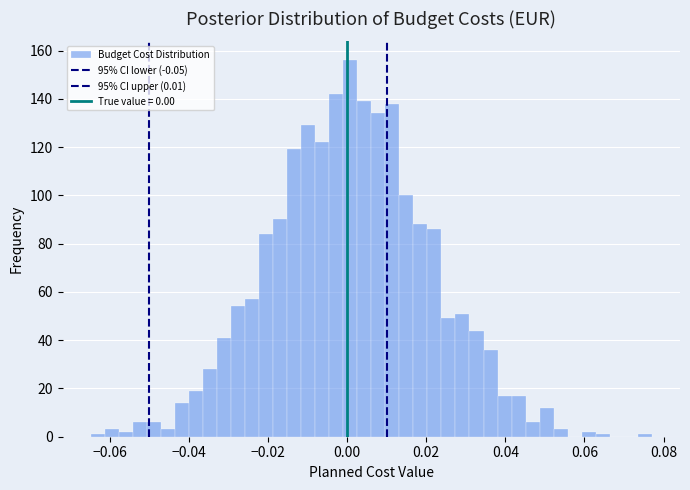

Around what value on the x-axis is the tallest bar? Give the approximate position of its centre, as read against the axis.

0.000